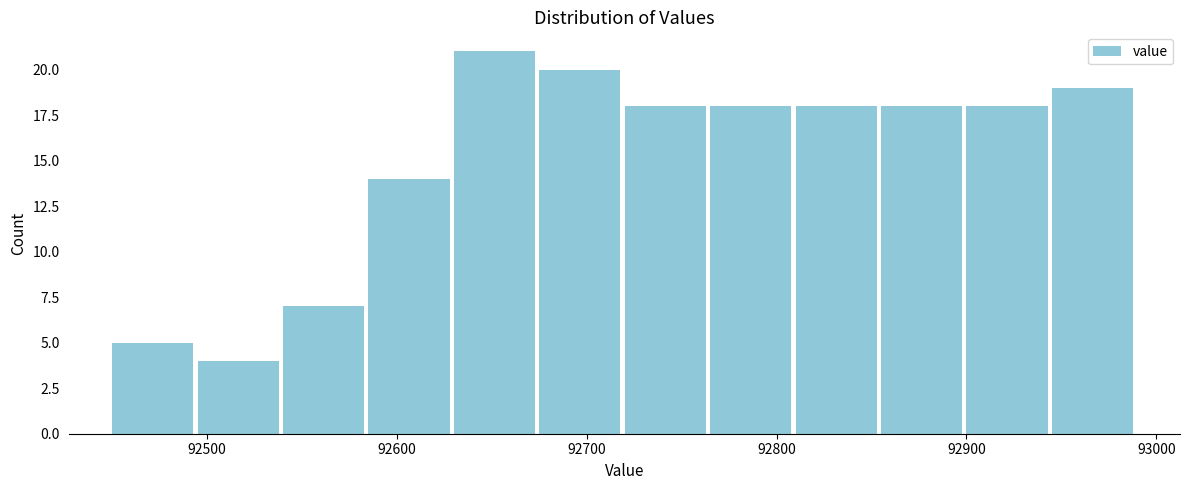

How tall is the bar that spans 92495 to 92540 on the x-axis? Neither the bar edges nor the heights are printed on the chart, so give them approximately, as read against the axes.

4